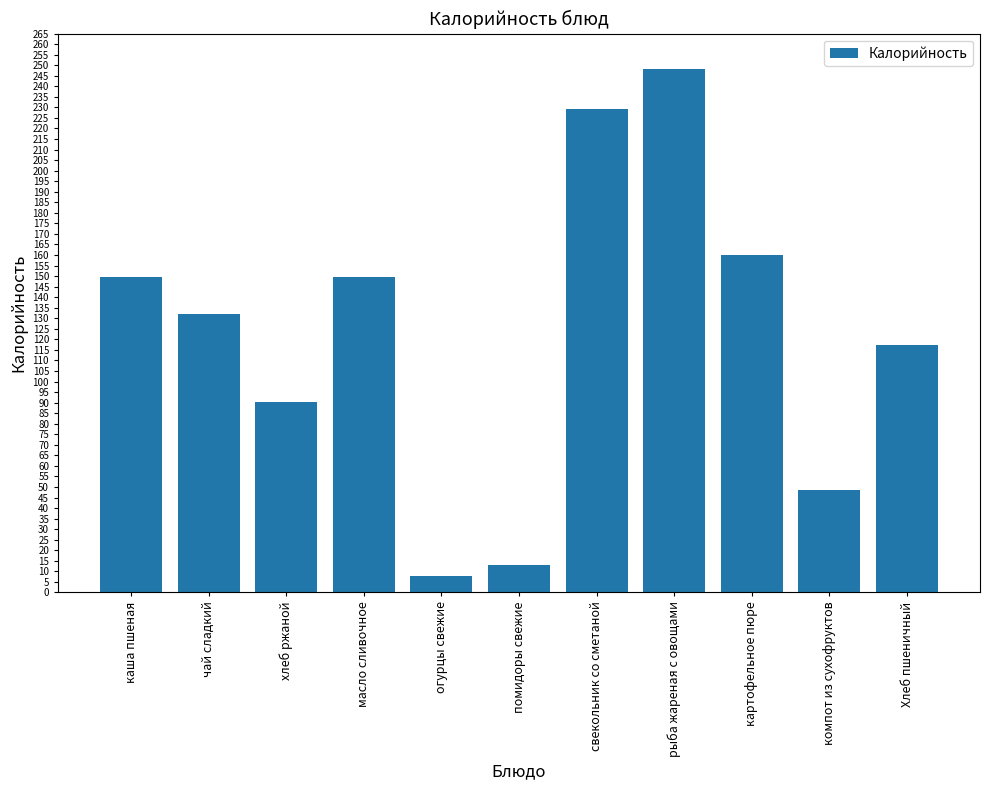

What is the maximum value shown in the chart?

248.0